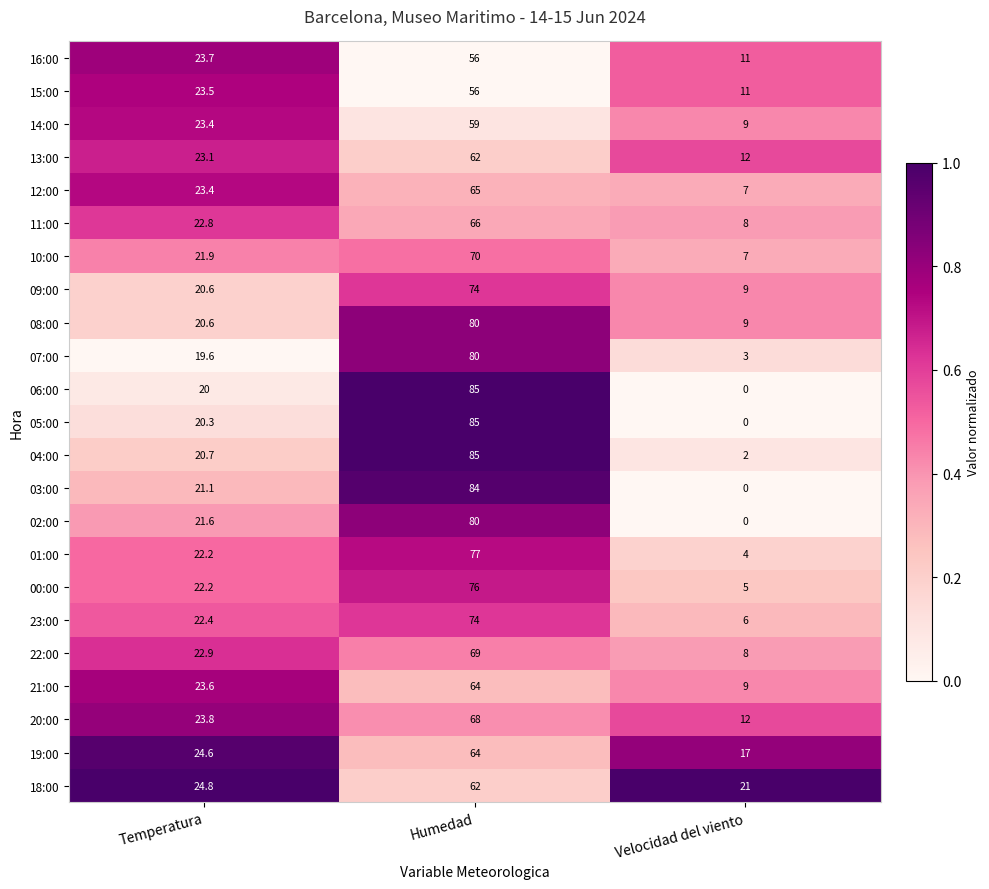

Is it true that 00:00 equals 5.0 at Velocidad del viento?

True